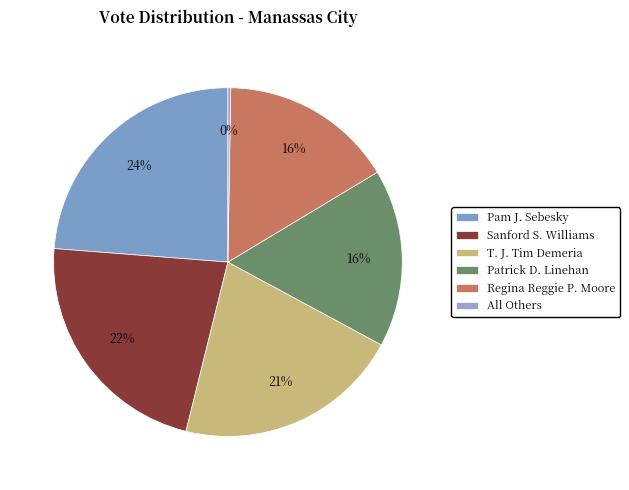

Does any single category account for the majority?

No